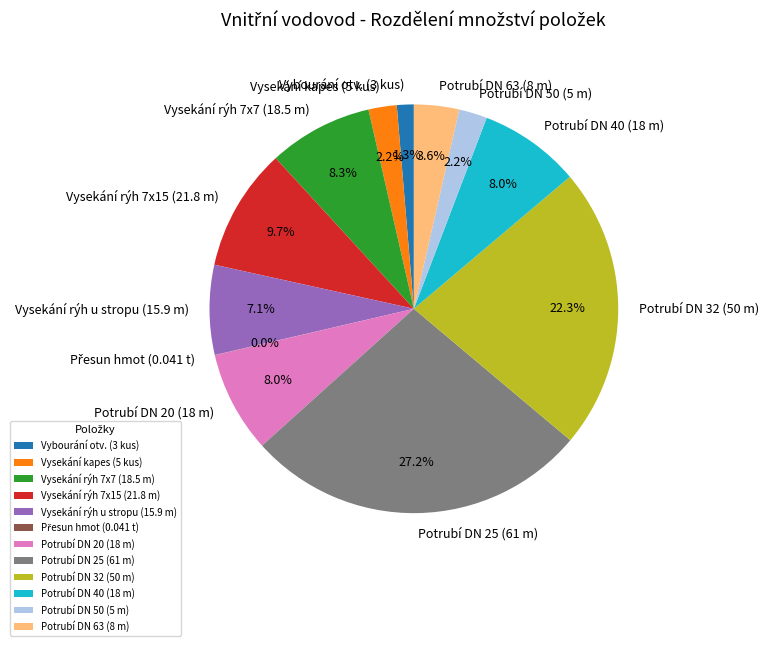

Which slice is the largest?

Potrubí DN 25 (61 m)